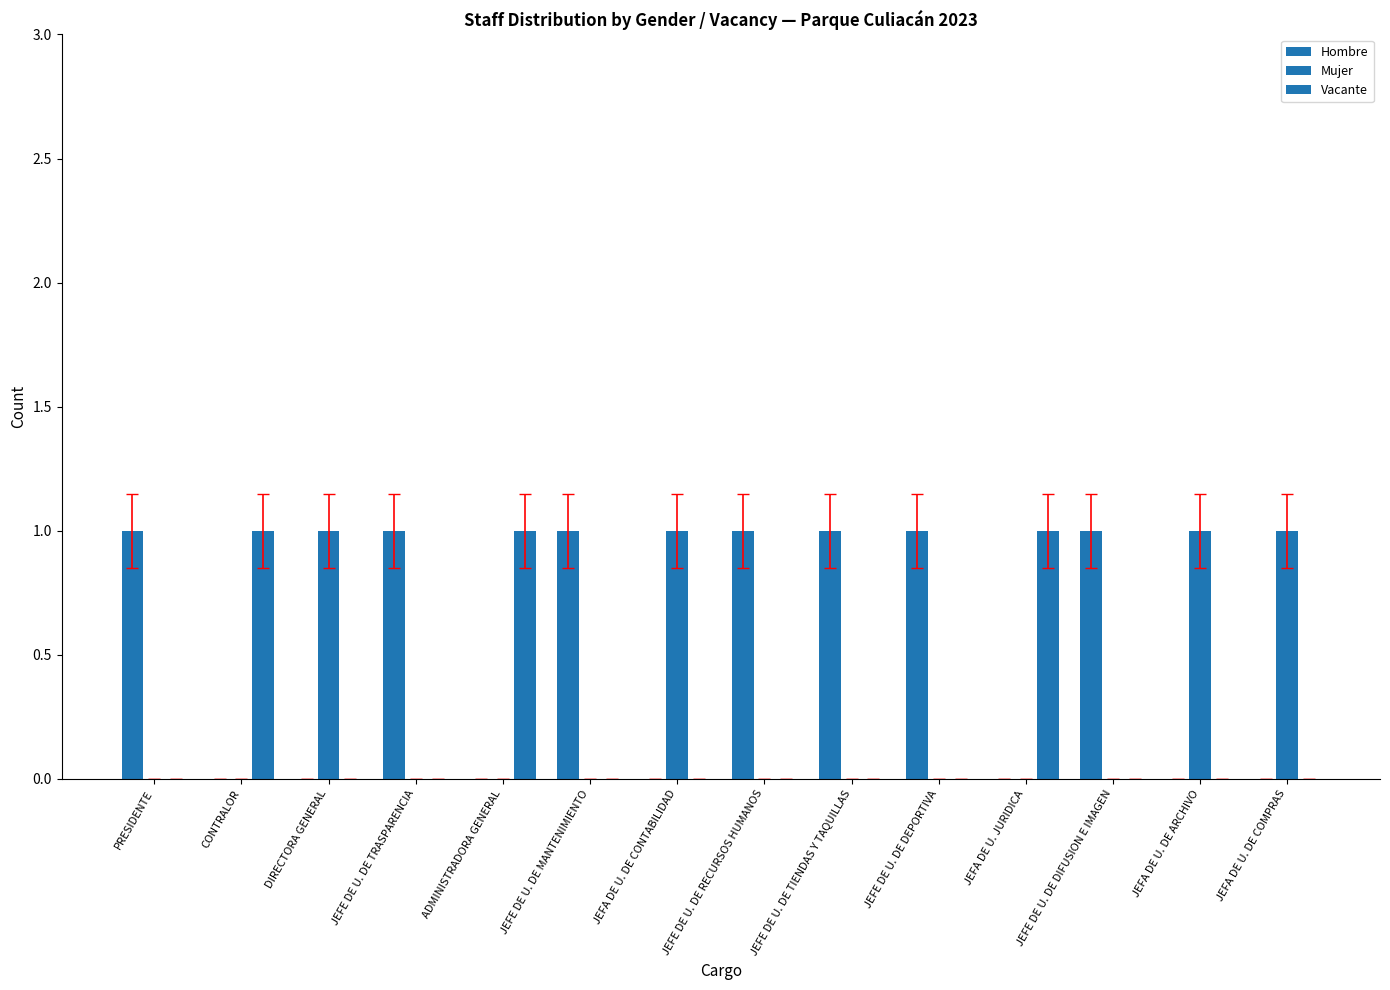

How many data points does each series have?

14